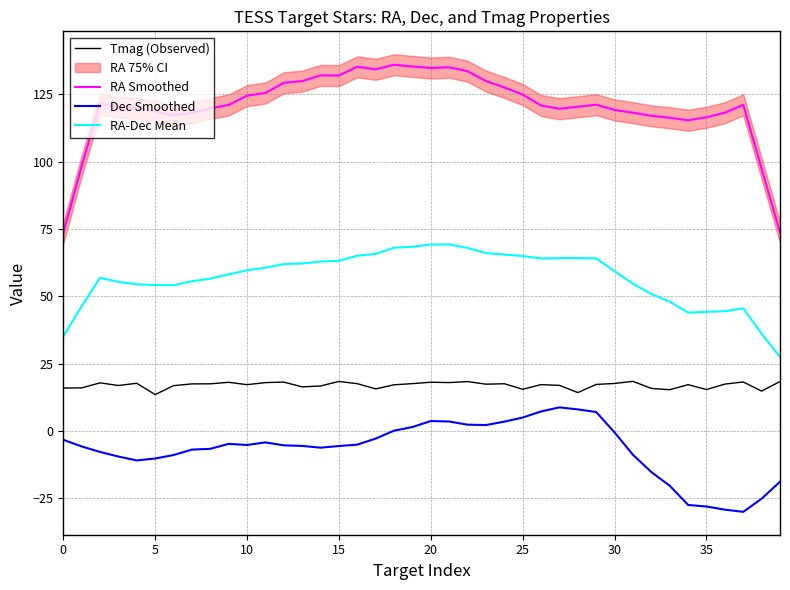

Which category has the lowest value in the RA-Dec Mean series?

39